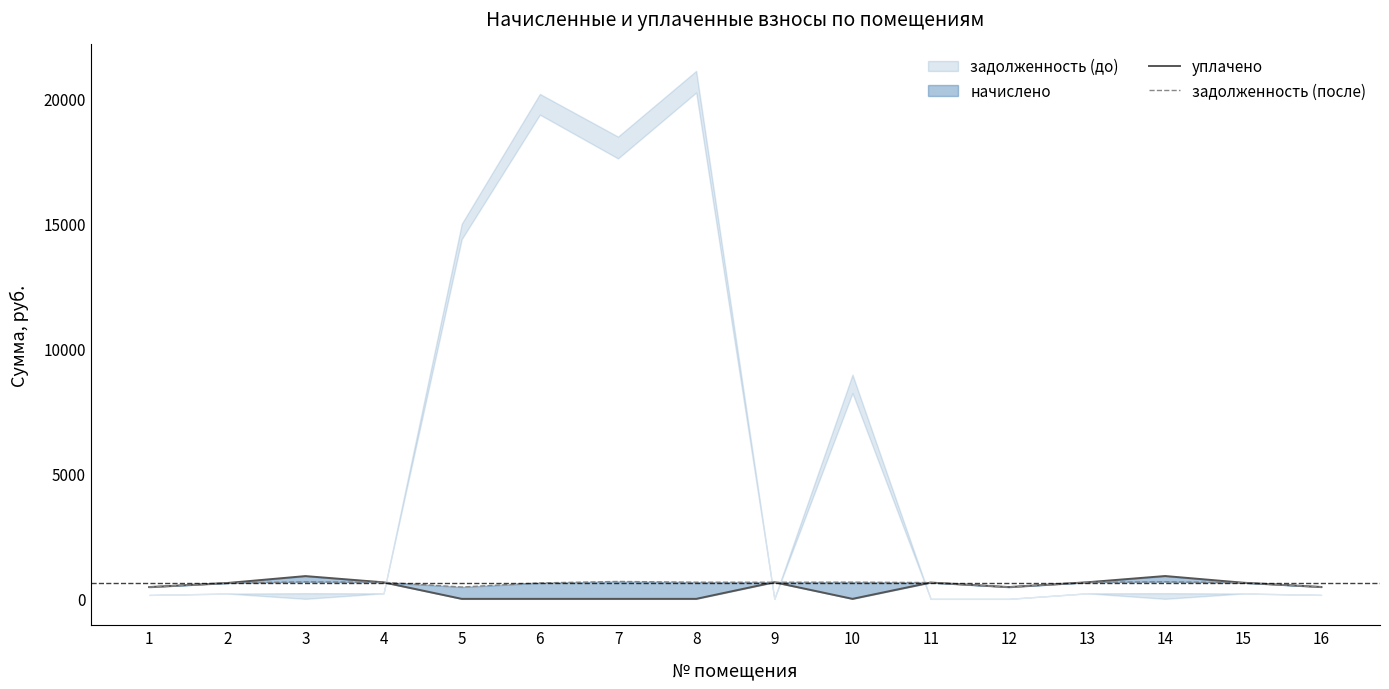

What is the value of the уплачено point at the 3rd from the left?

910.5